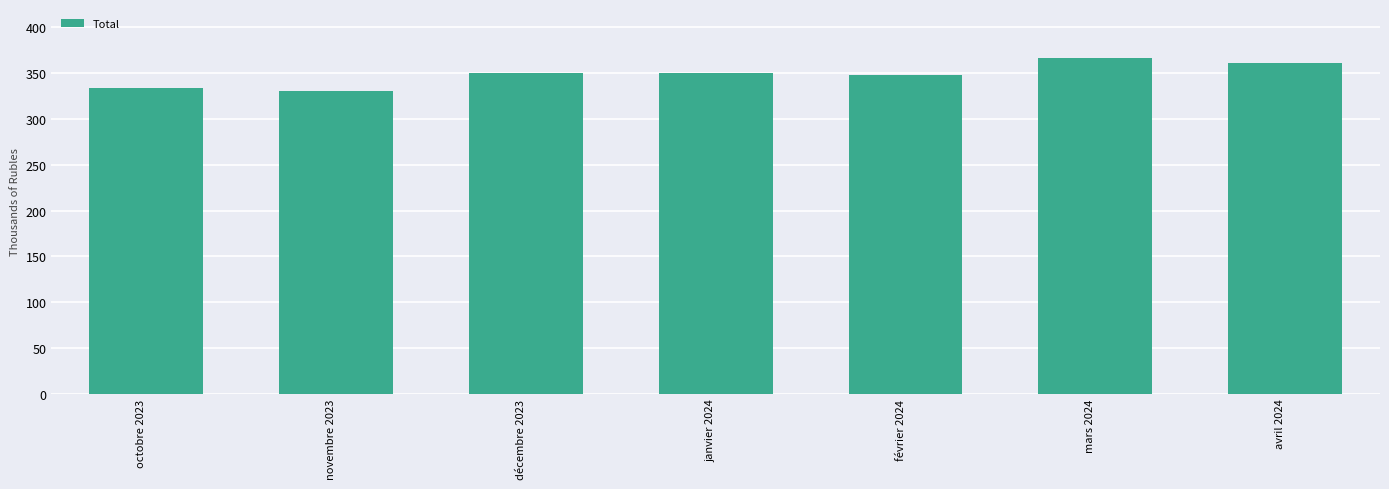

Does the chart contain any negative values?

No